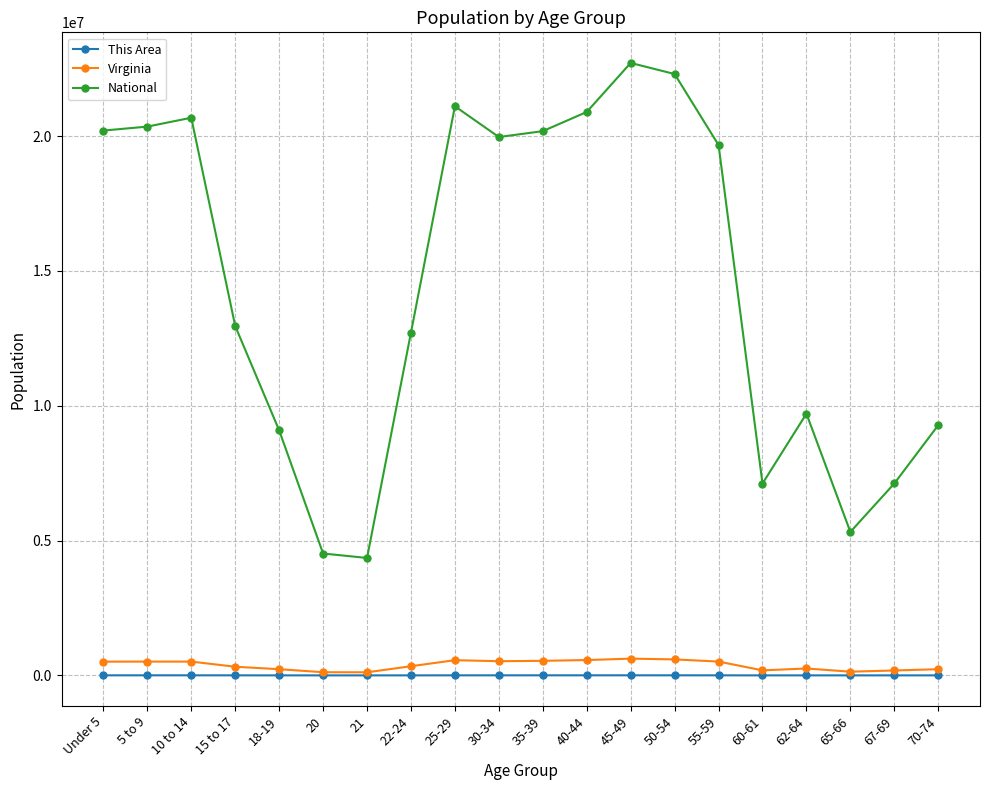

In National, how many points are higher than both neighbors (excluding endpoints)?

4